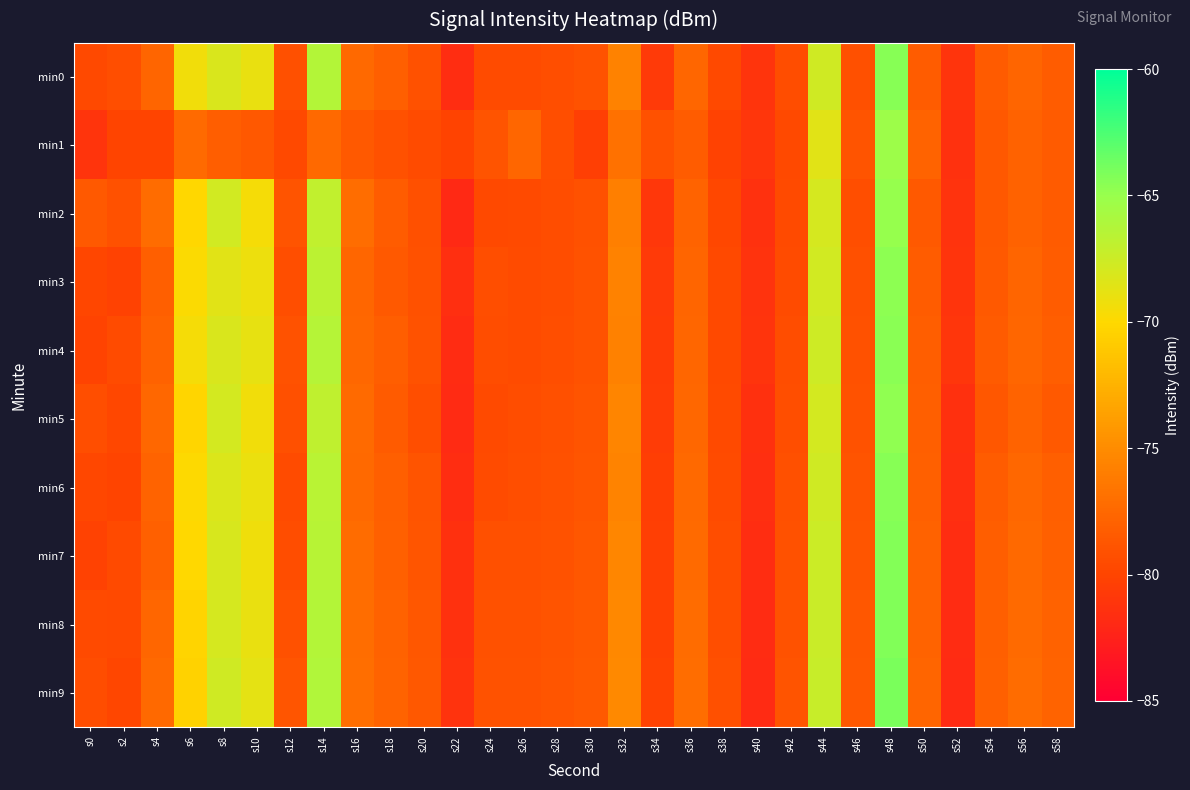

Between s38 and s20, which is larger?

s20